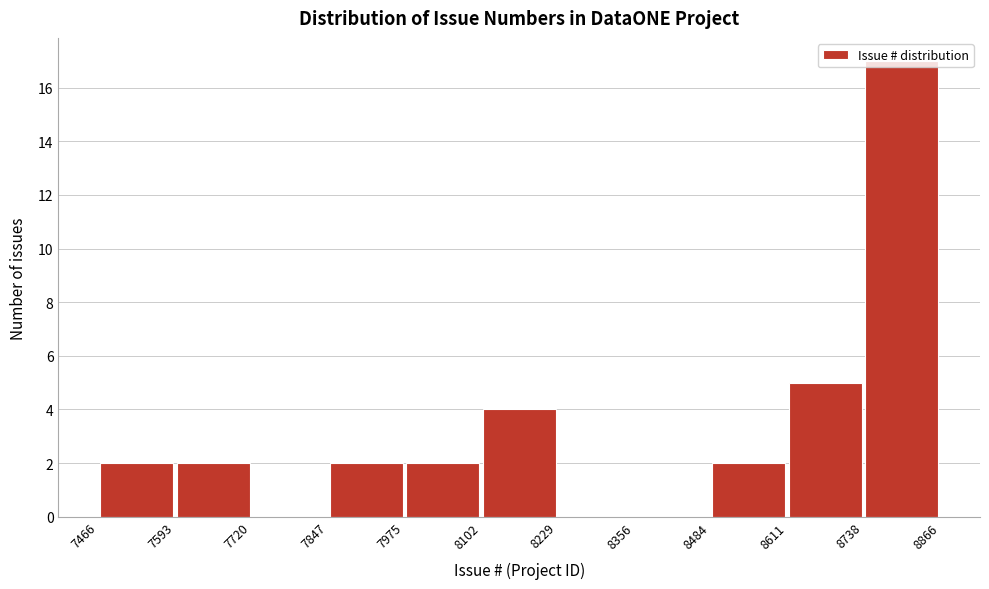

Reading left to right, list every bar in this chart as the range it spans on the x-axis followed by its height. The values are not printed on the chart, so give them approximately, as read against the axis.

7466 to 7593: 2
7593 to 7720: 2
7720 to 7847: 0
7847 to 7975: 2
7975 to 8102: 2
8102 to 8229: 4
8229 to 8356: 0
8356 to 8484: 0
8484 to 8611: 2
8611 to 8738: 5
8738 to 8866: 17